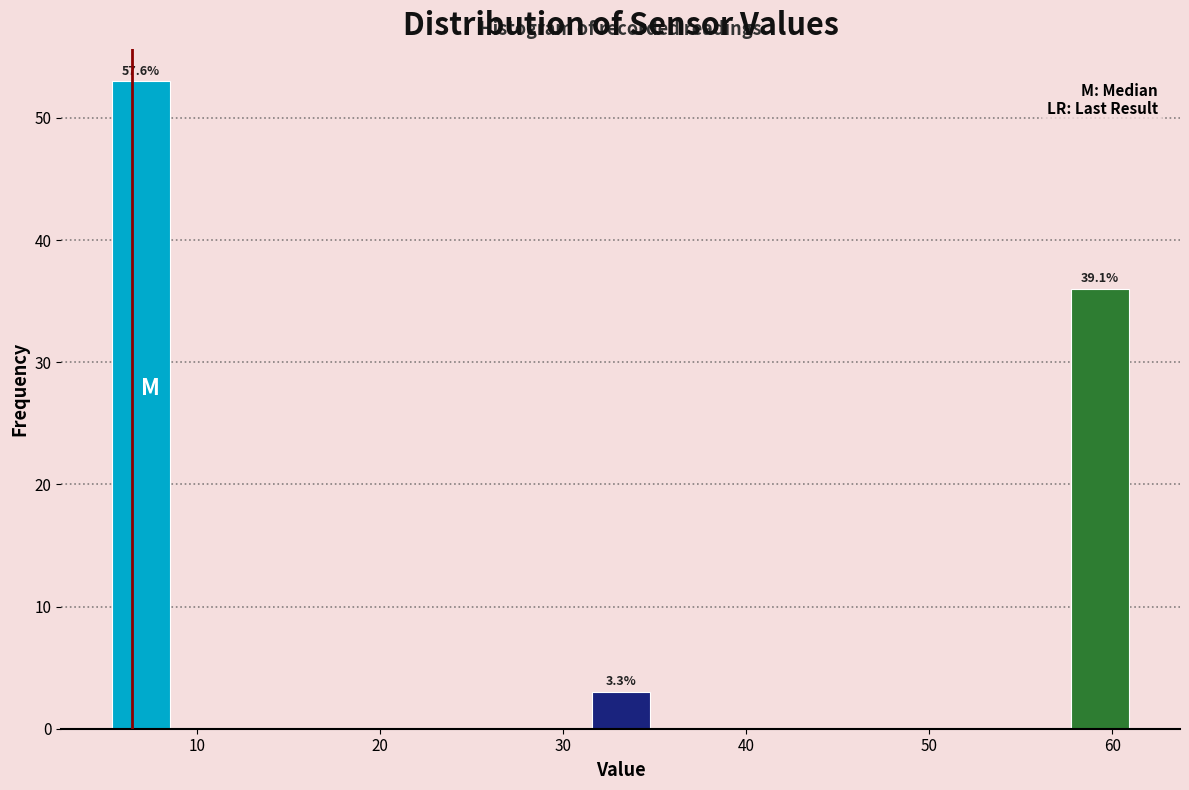

Around what value on the x-axis is the tallest bar? Give the approximate position of its centre, as read against the axis.

7